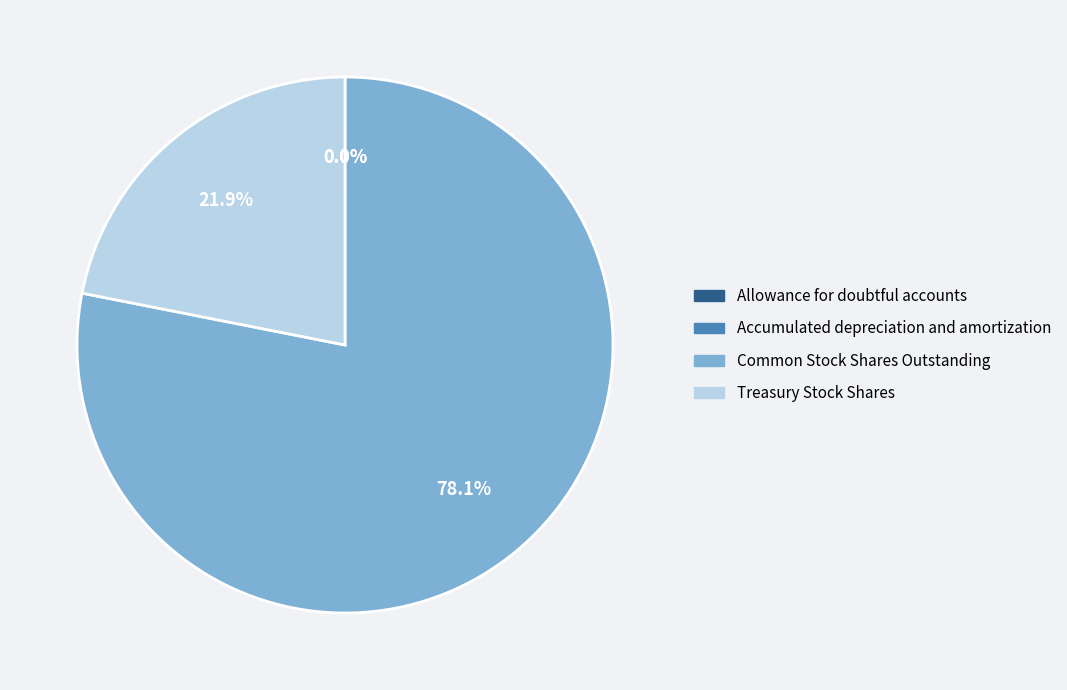

How much of the chart is everything except Common Stock Shares Outstanding?

21.9%